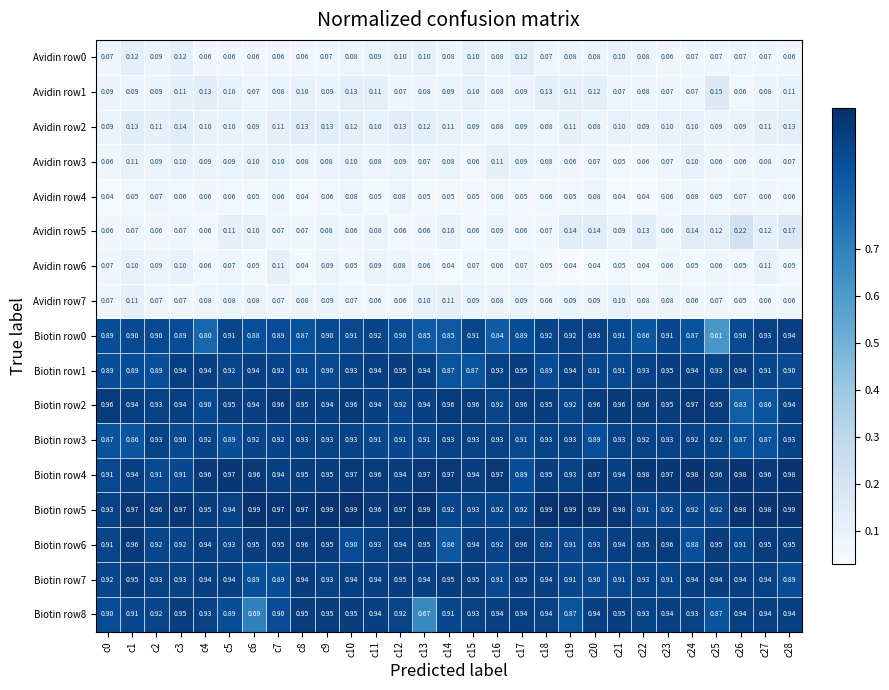

Which series has the largest total across all categories?

Biotin row5